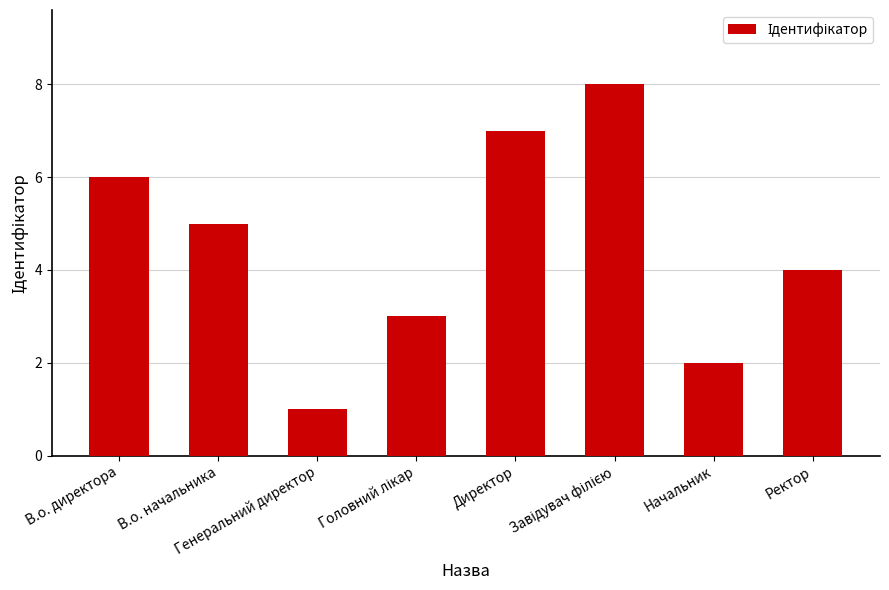

How many bars are there in total?

8